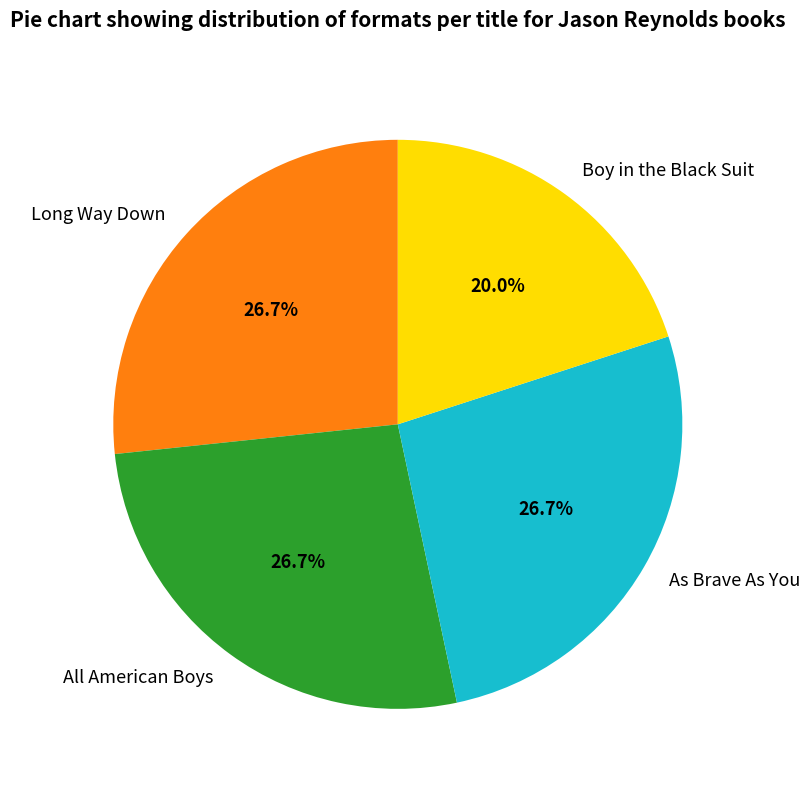

Which slice is the smallest?

Boy in the Black Suit